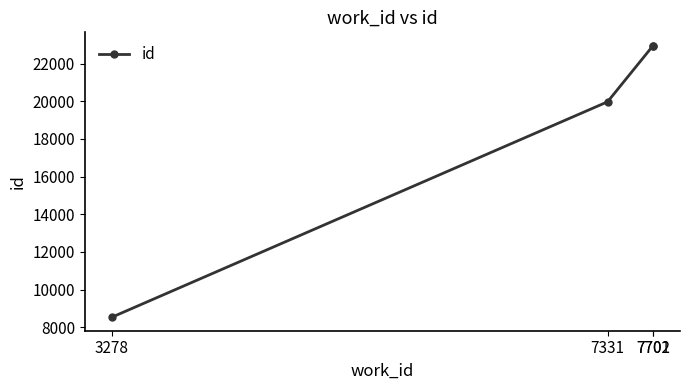

True or false: there are more than 1 points higher than both neighbors.

False